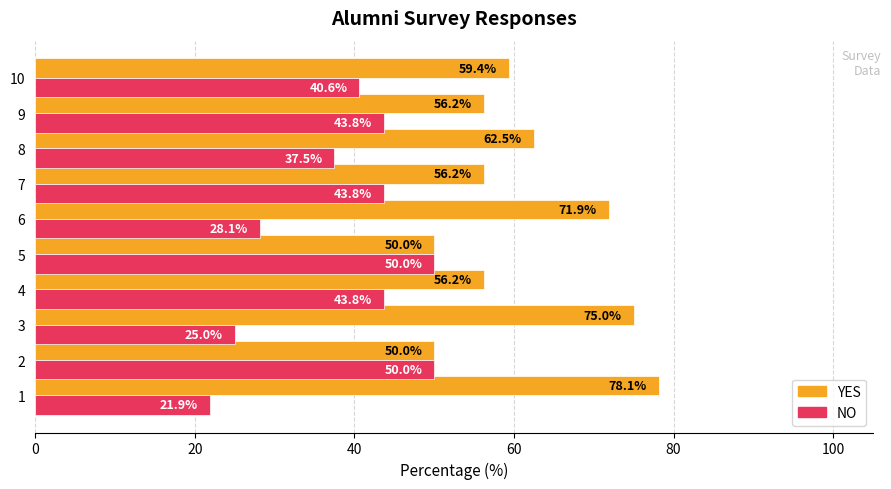

Which series has the largest total across all categories?

YES